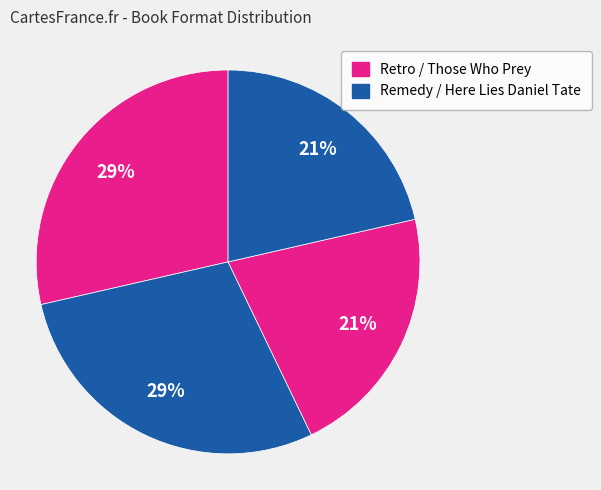

Which category has the smallest portion of the pie?

Those Who Prey